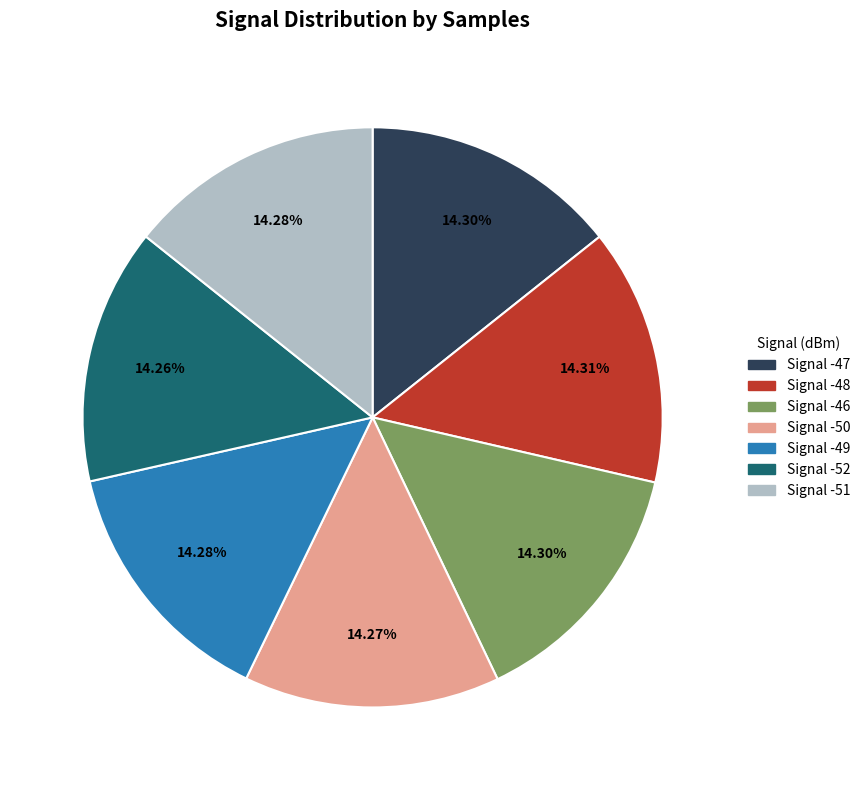

Approximately how many times larger is the value at Signal -48 compared to Signal -52?

1.0